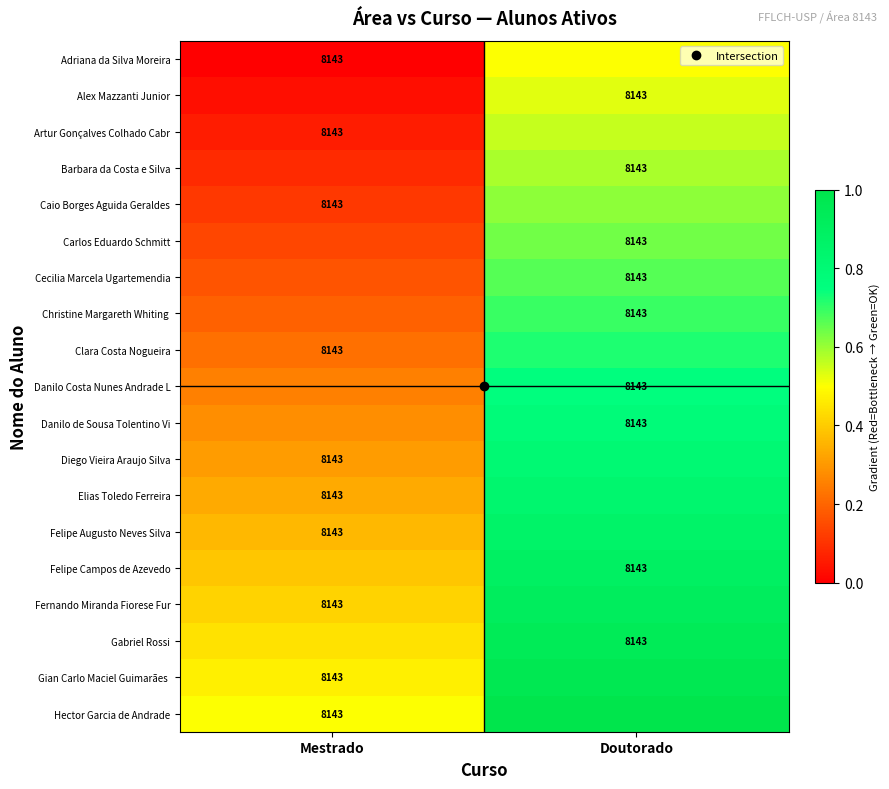

What is the difference between the maximum and minimum values in the Felipe Augusto Neves Silva series?

0.5